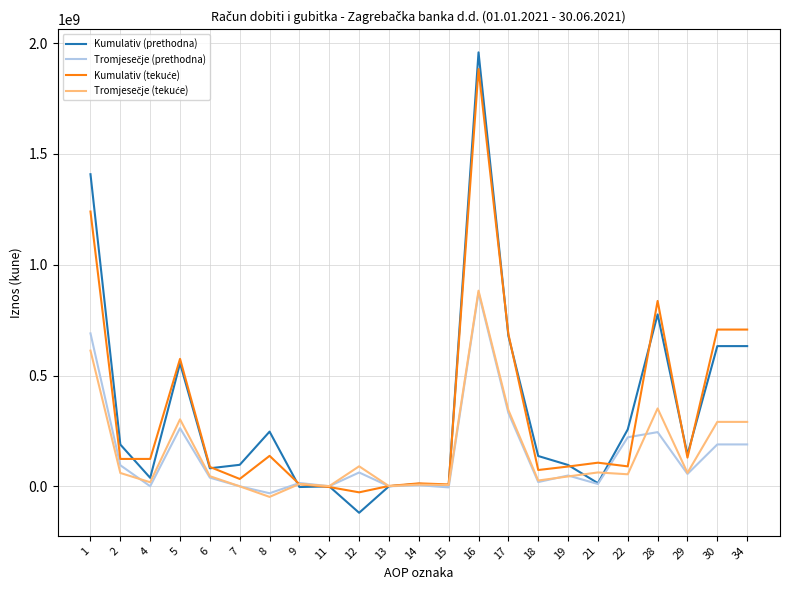

What is the spread (max minus min) of values at 8?

294616442